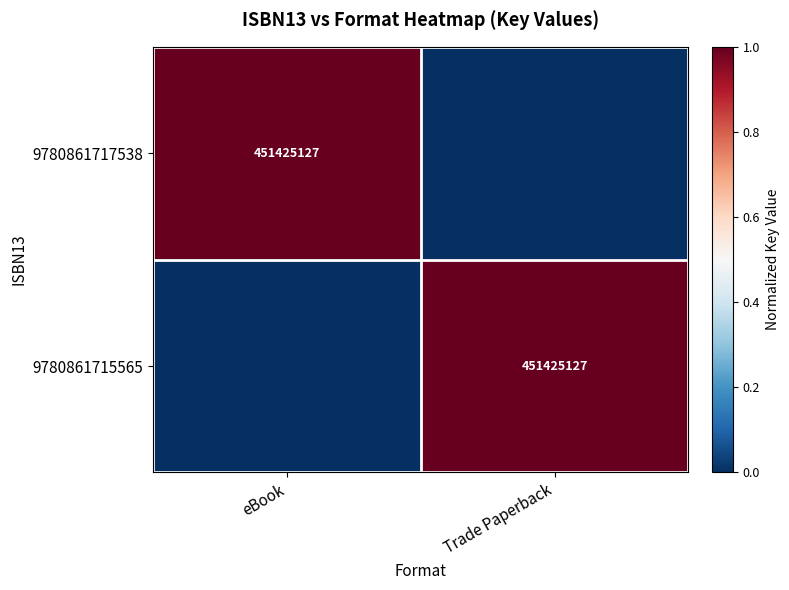

The 9780861717538 series shows 451425127 at eBook. True or false?

True